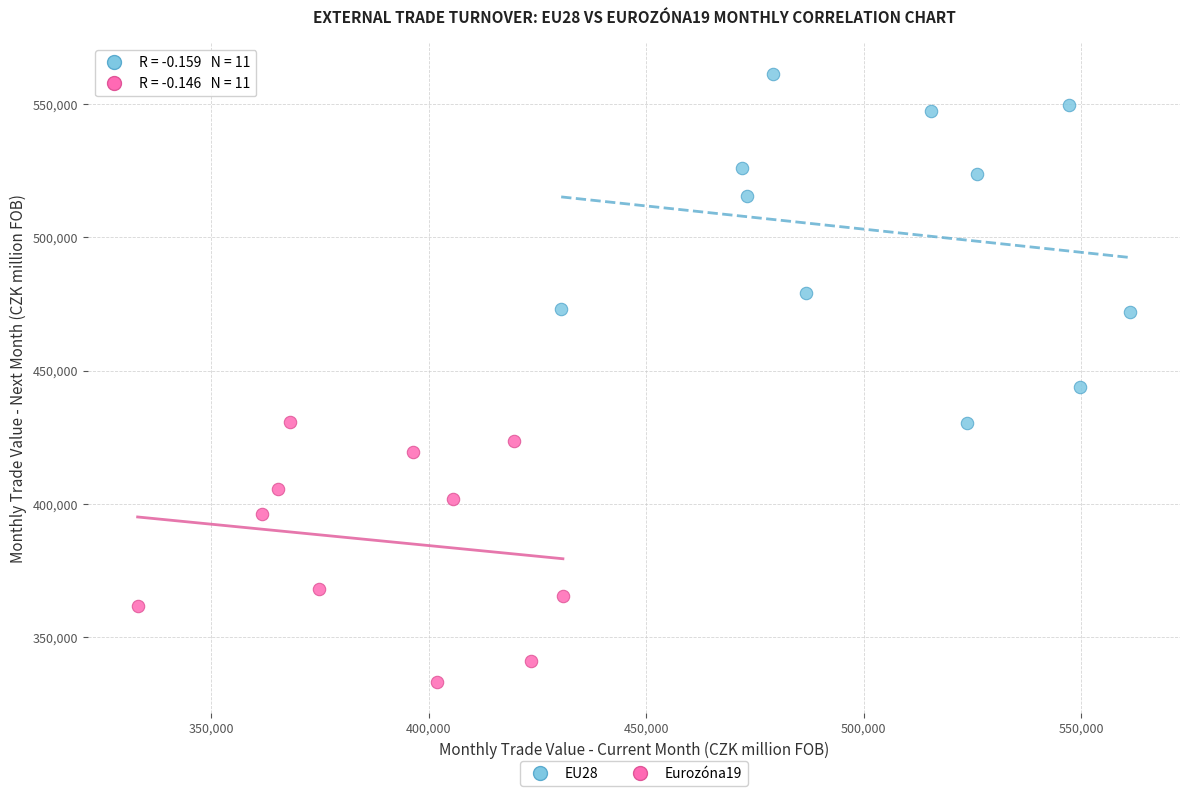

What are all the series names shown in the legend?

EU28, Eurozóna19